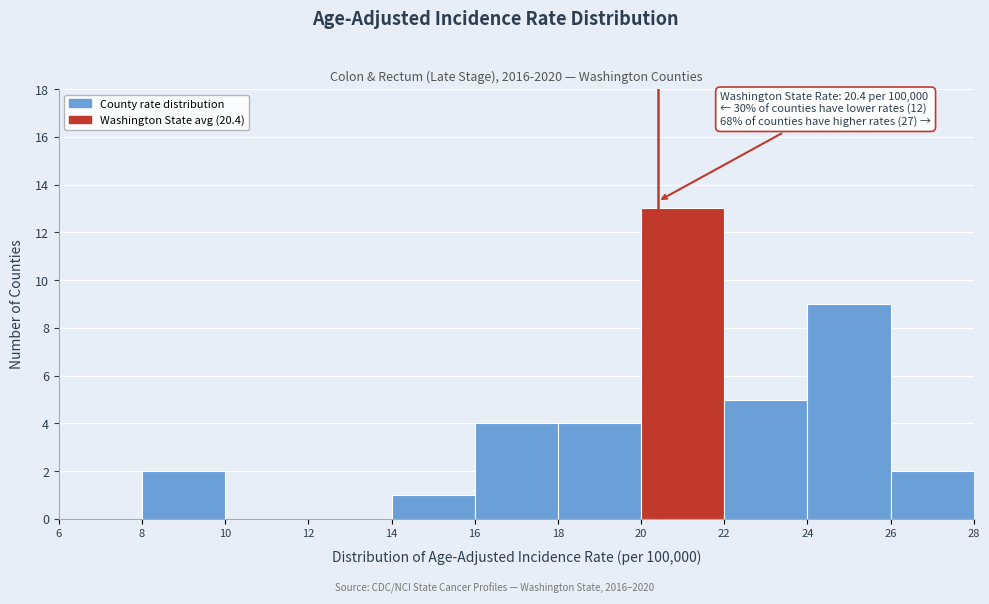

Which range on the x-axis has the tallest bar?

20 to 22